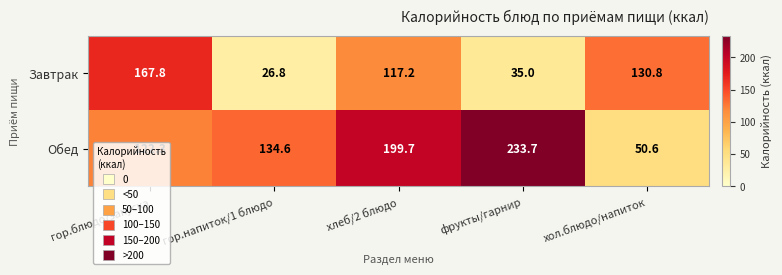

True or false: Обед has a value of 199.7 at хлеб/2 блюдо.

True